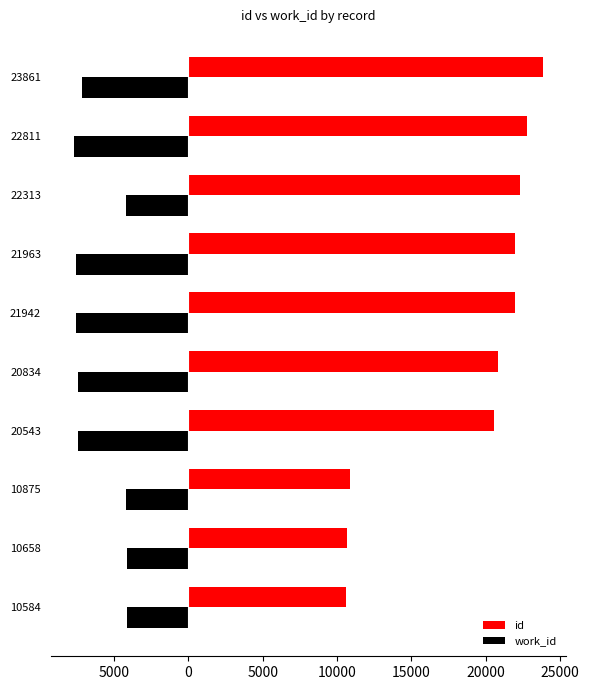

What is the smallest value displayed?

-7685